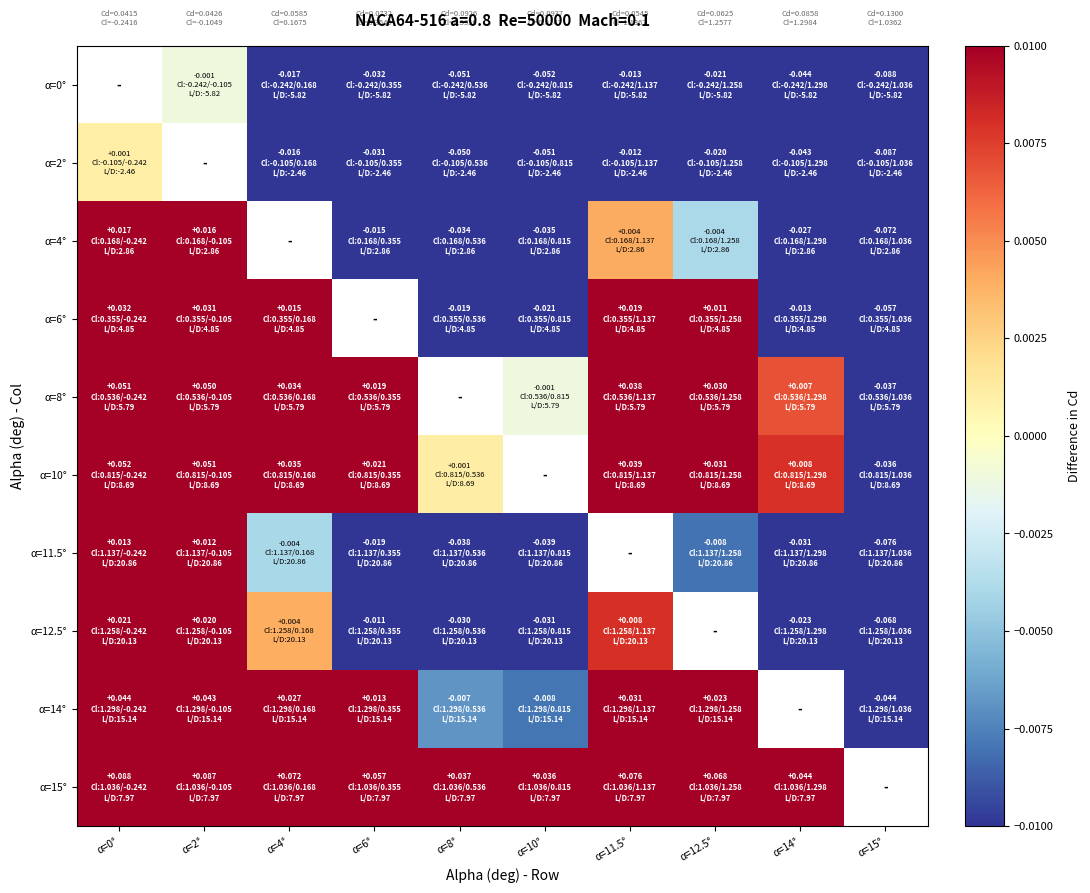

The α=2° series shows -0.1 at α=15°. True or false?

True